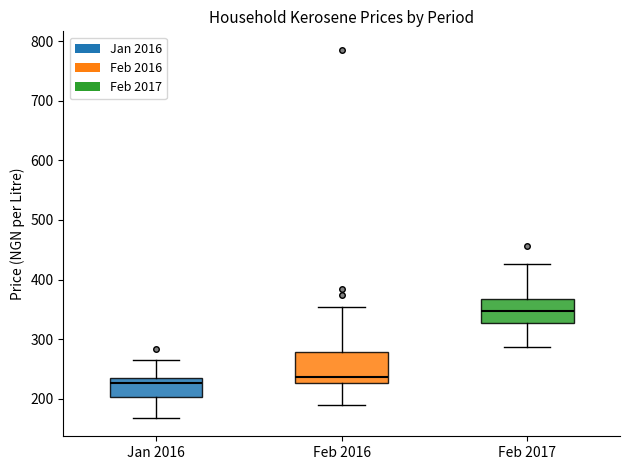

Which box is the tallest, from its lower edge to its upper edge?

Feb 2016